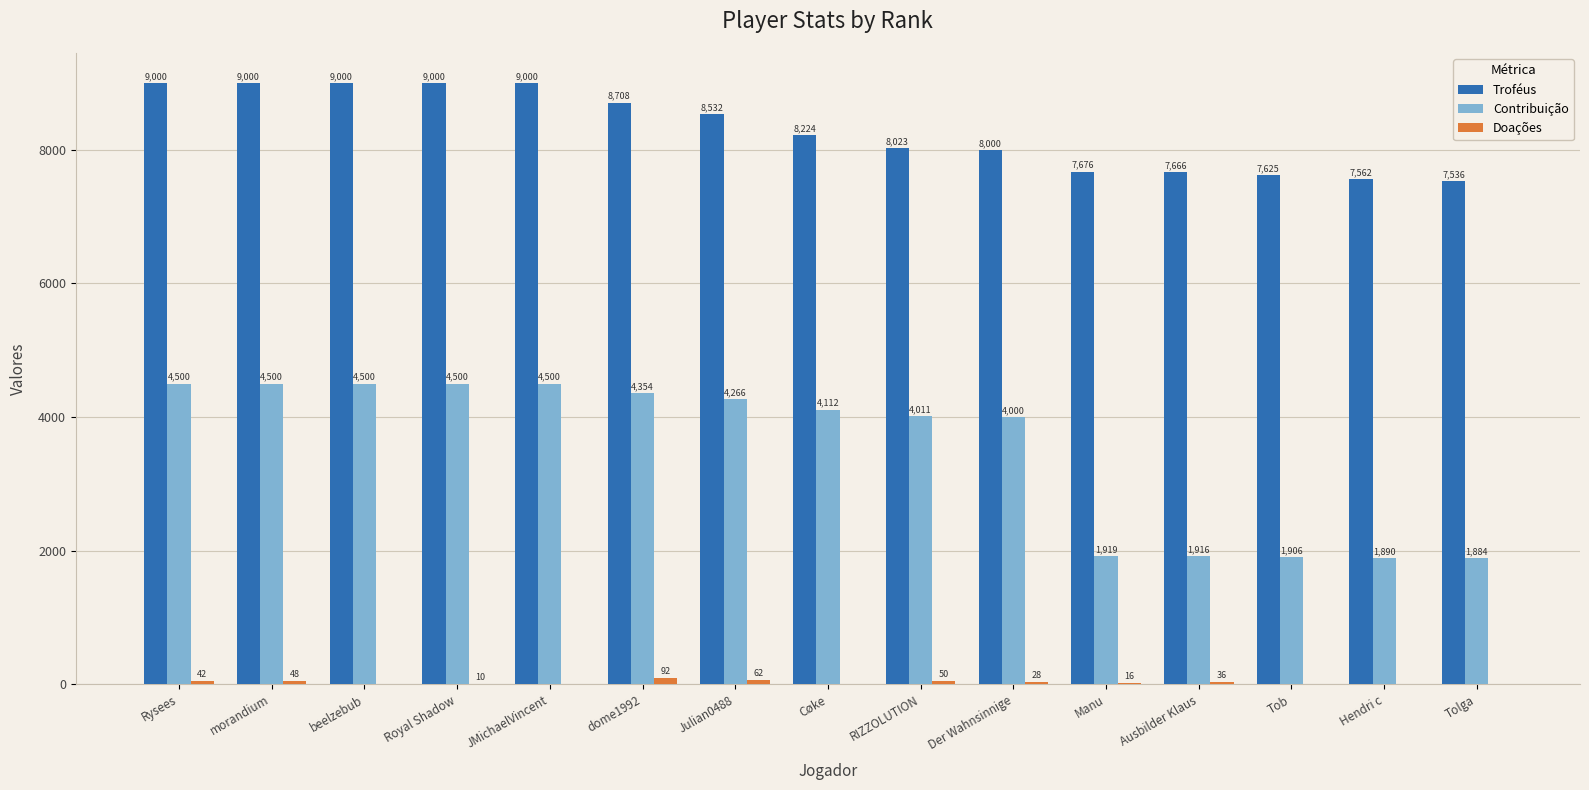

At which label is Contribuição closest to 3192?

Der Wahnsinnige